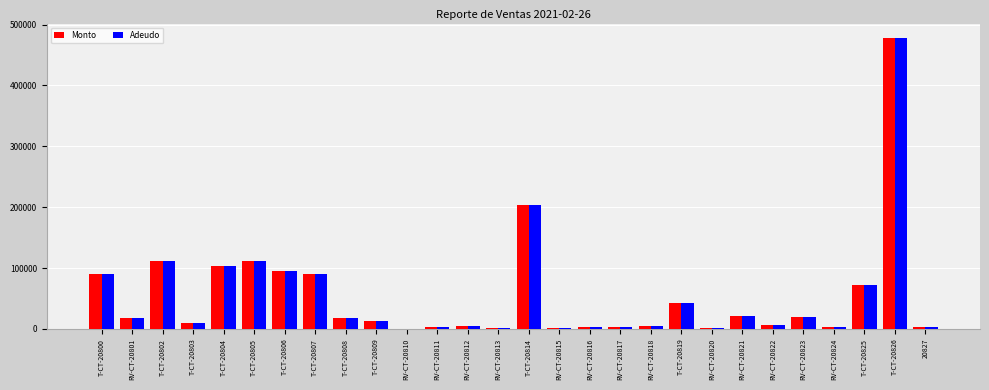

The value of Adeudo at RV-CT-20815 is 1000.0. True or false?

True